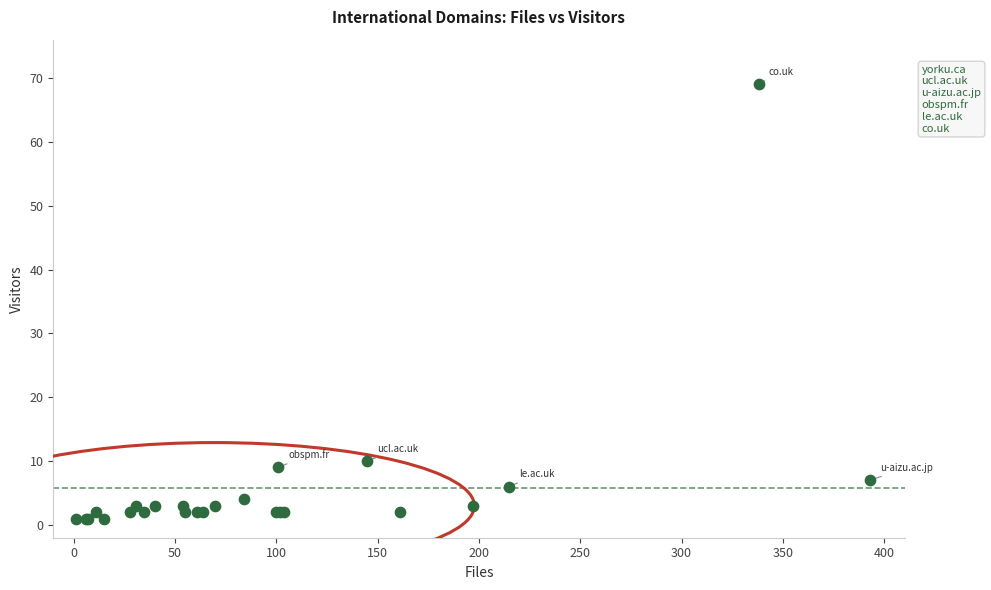

What Y value in the scatter plot is closest to 35?

10